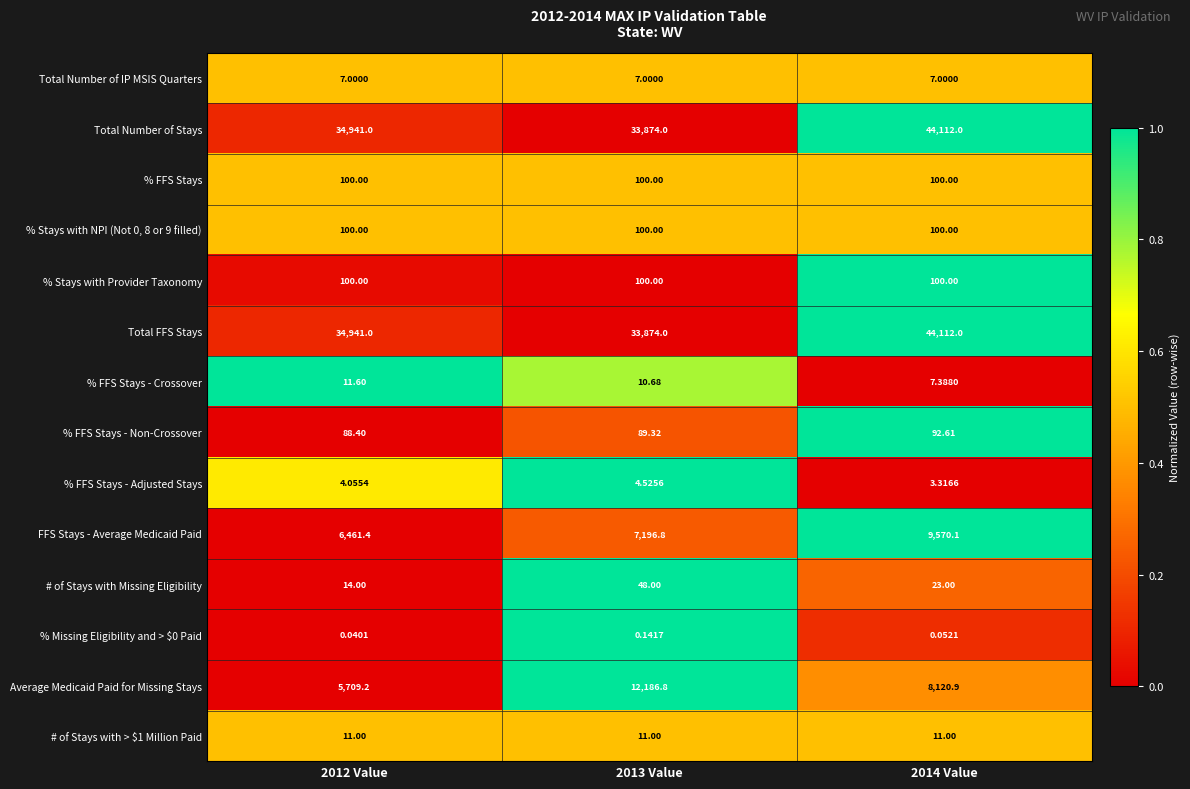

Is the value of Average Medicaid Paid for Missing Stays at 2012 Value greater than the value of # of Stays with > $1 Million Paid at 2013 Value?

Yes